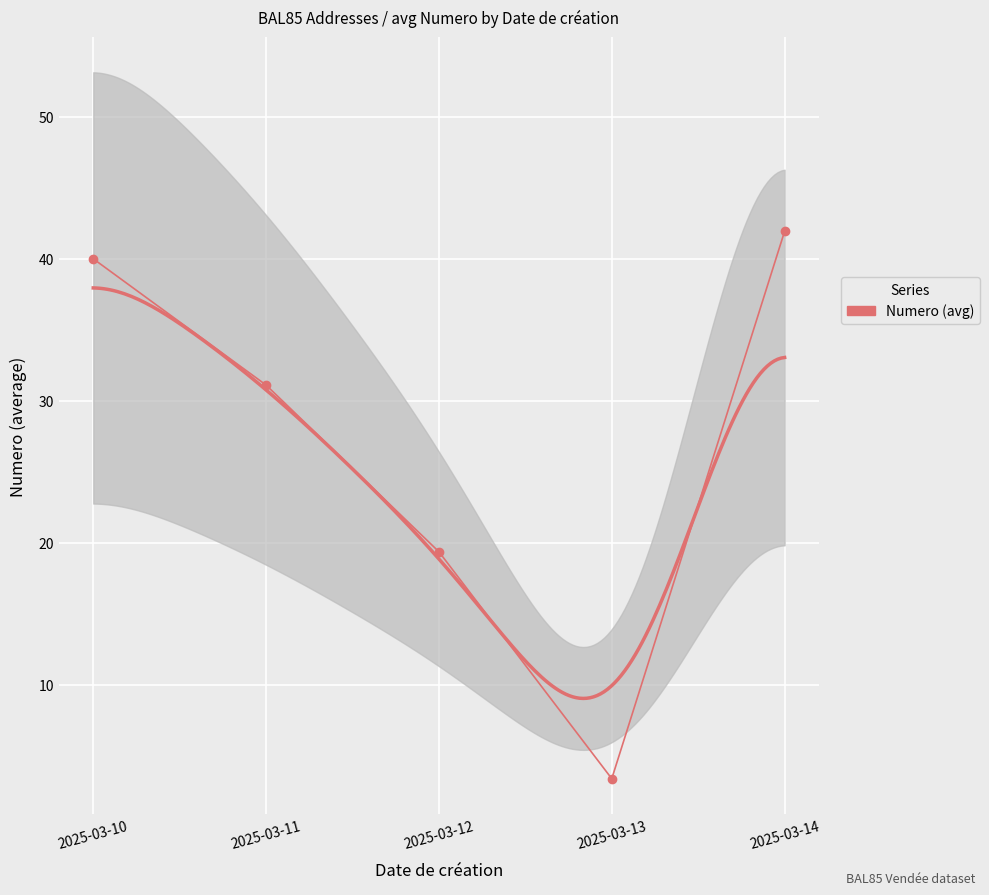

What is the maximum value shown in the chart?

41.9